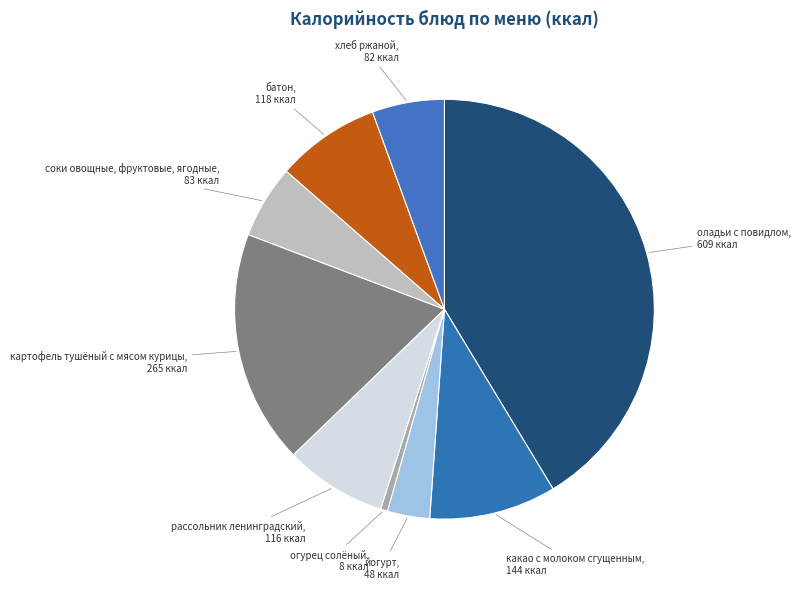

Does огурец солёный represent more than half of the total?

No